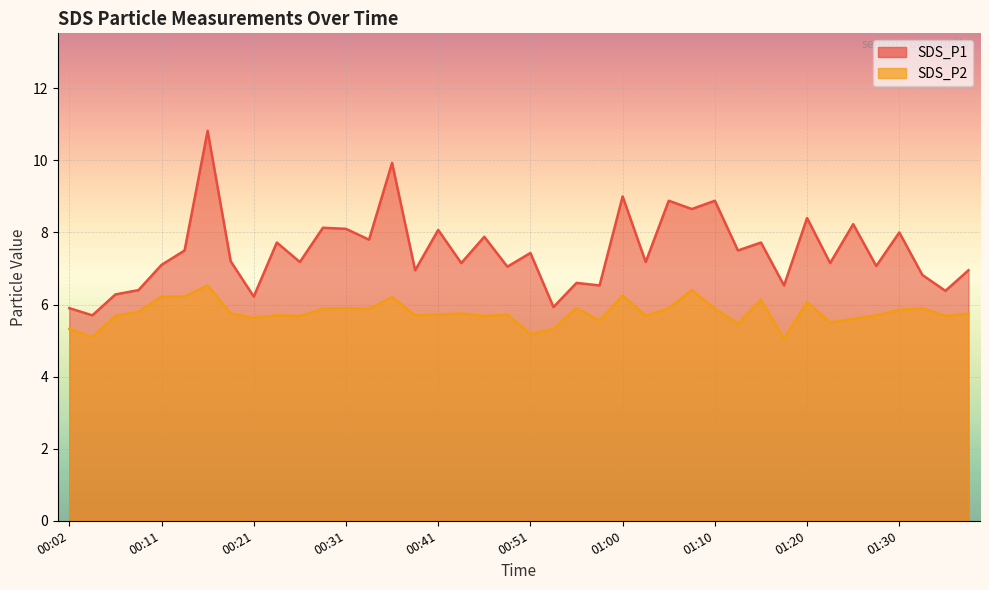

Where is the first local minimum for SDS_P2?

00:04